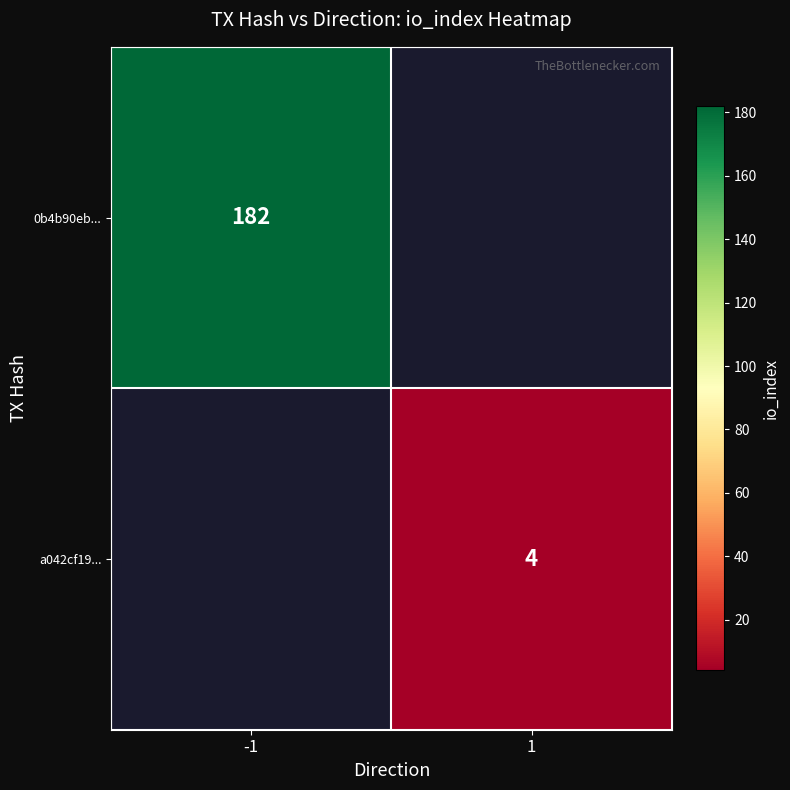

At which category is the sum across all series the highest?

-1